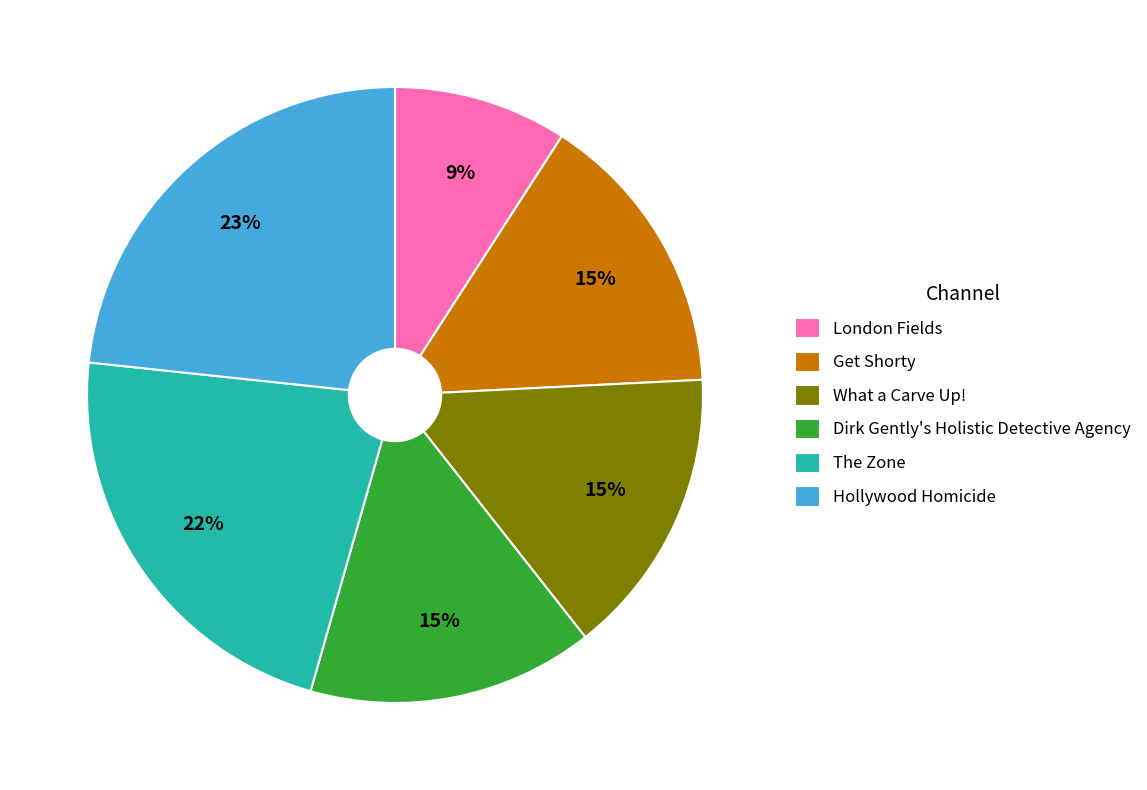

Is there any slice that represents more than half of the pie?

No